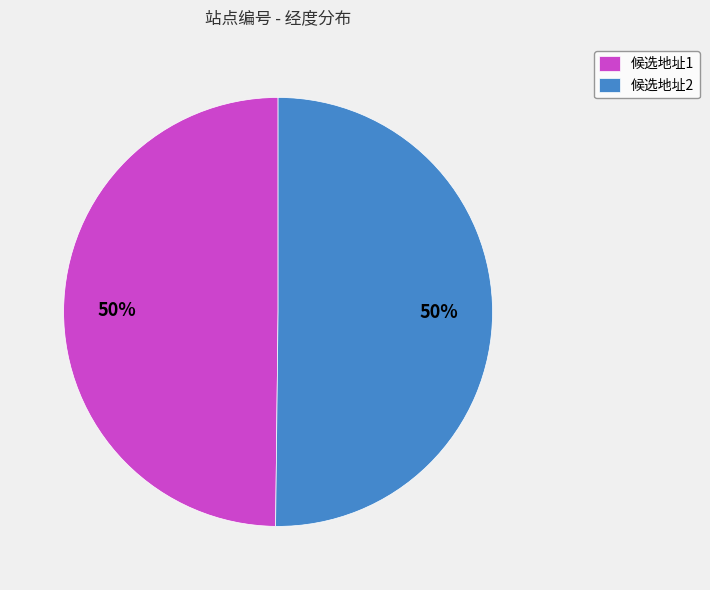

What percentage is the 候选地址1 slice, to the nearest percent?

50%